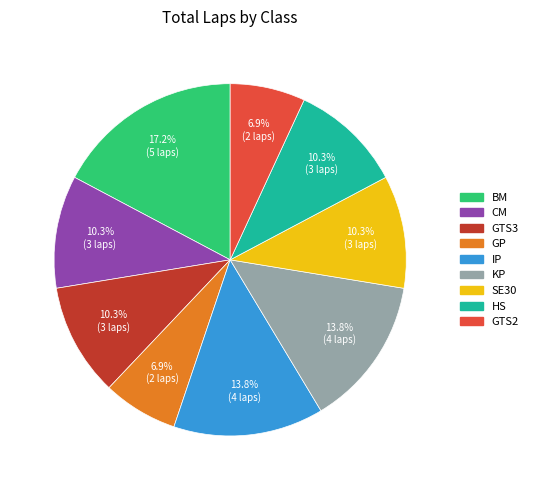

To the nearest percent, what is the average slice percentage?

11%